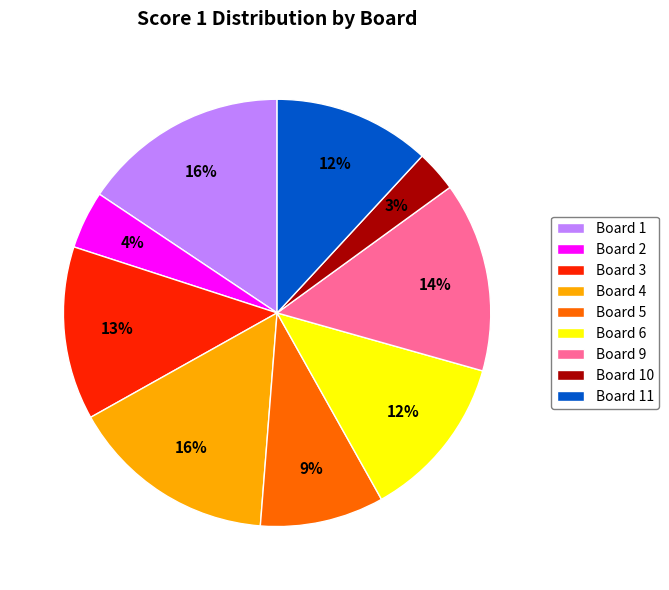

To the nearest percent, what percentage of the pie is Board 2?

4%